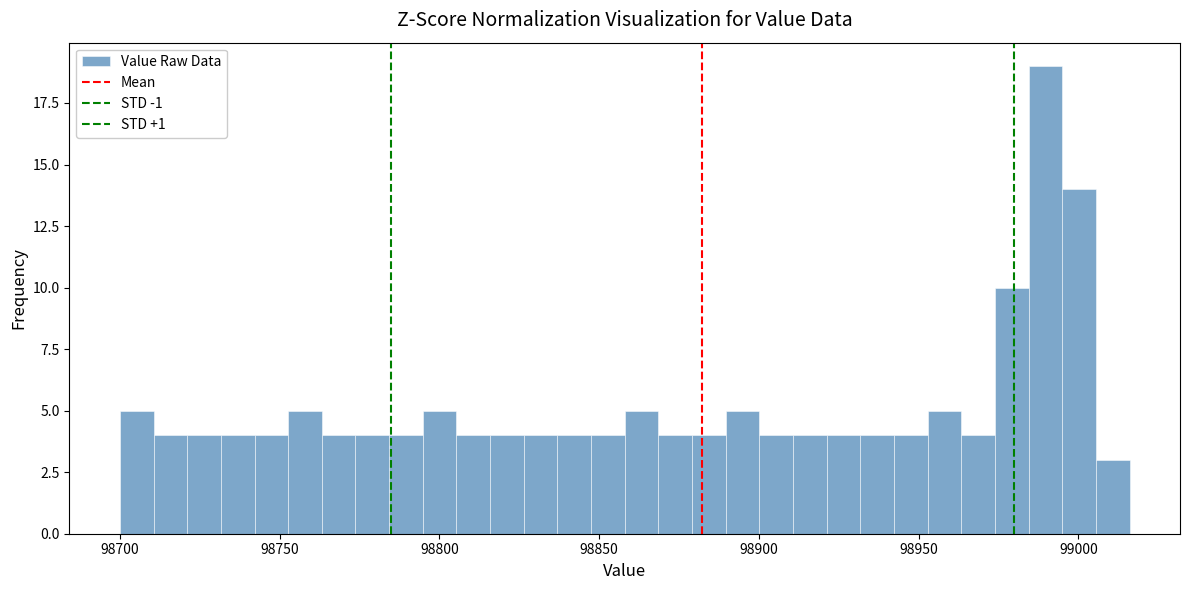

Read against the x-axis, roughly where is the centre of the tallest bar?

98990